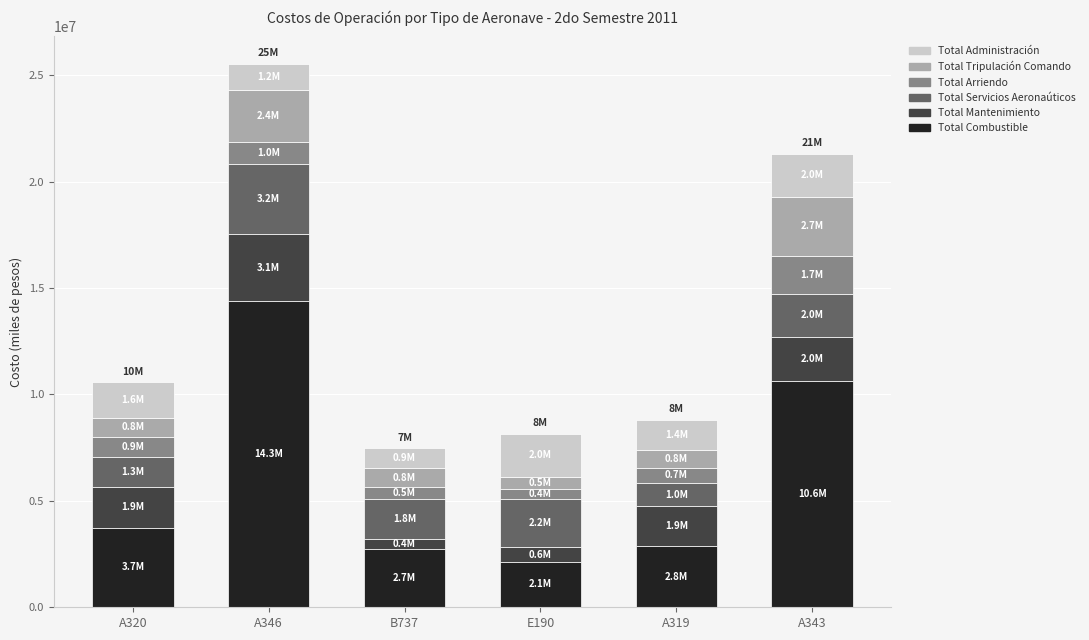

What is the sum of the Total Combustible values at A320 and A343?

14379962.0